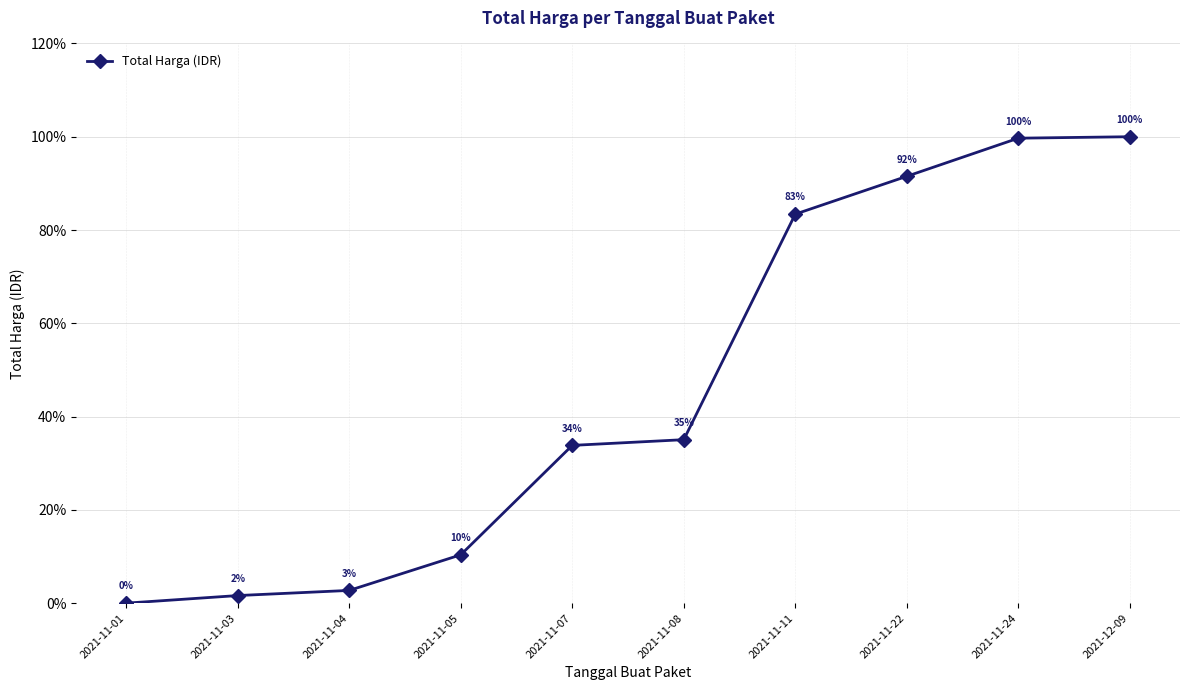

What is the ratio of the value at 2021-12-09 to the value at 2021-11-03?

61.3